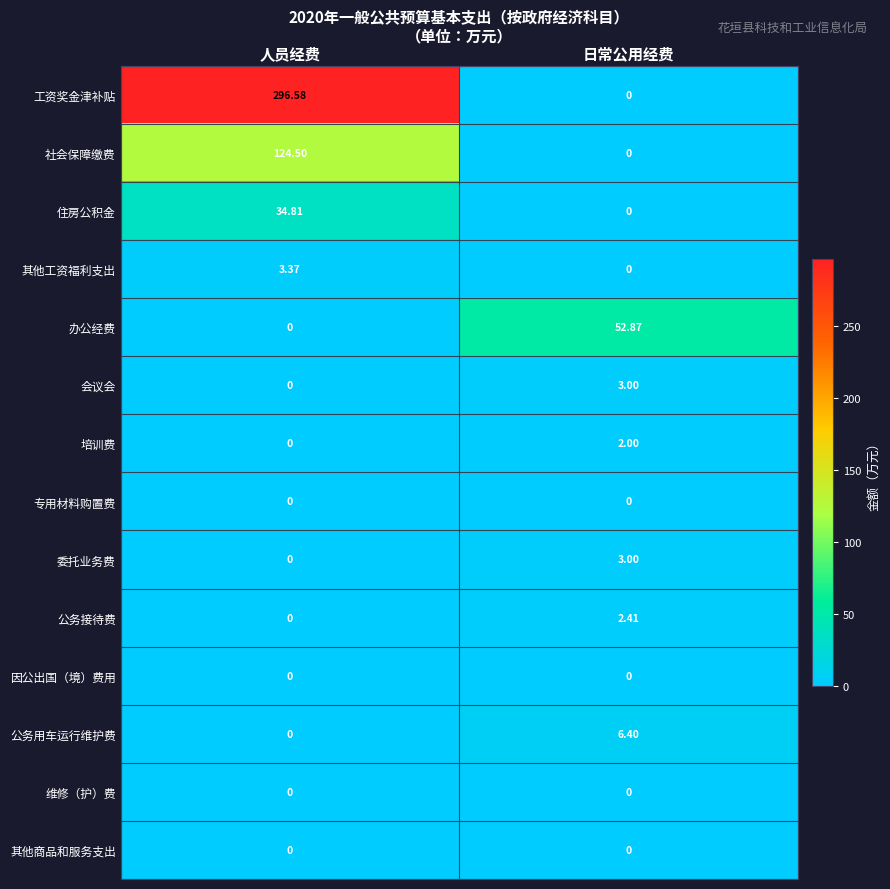

At which label does 其他工资福利支出 reach its minimum?

日常公用经费